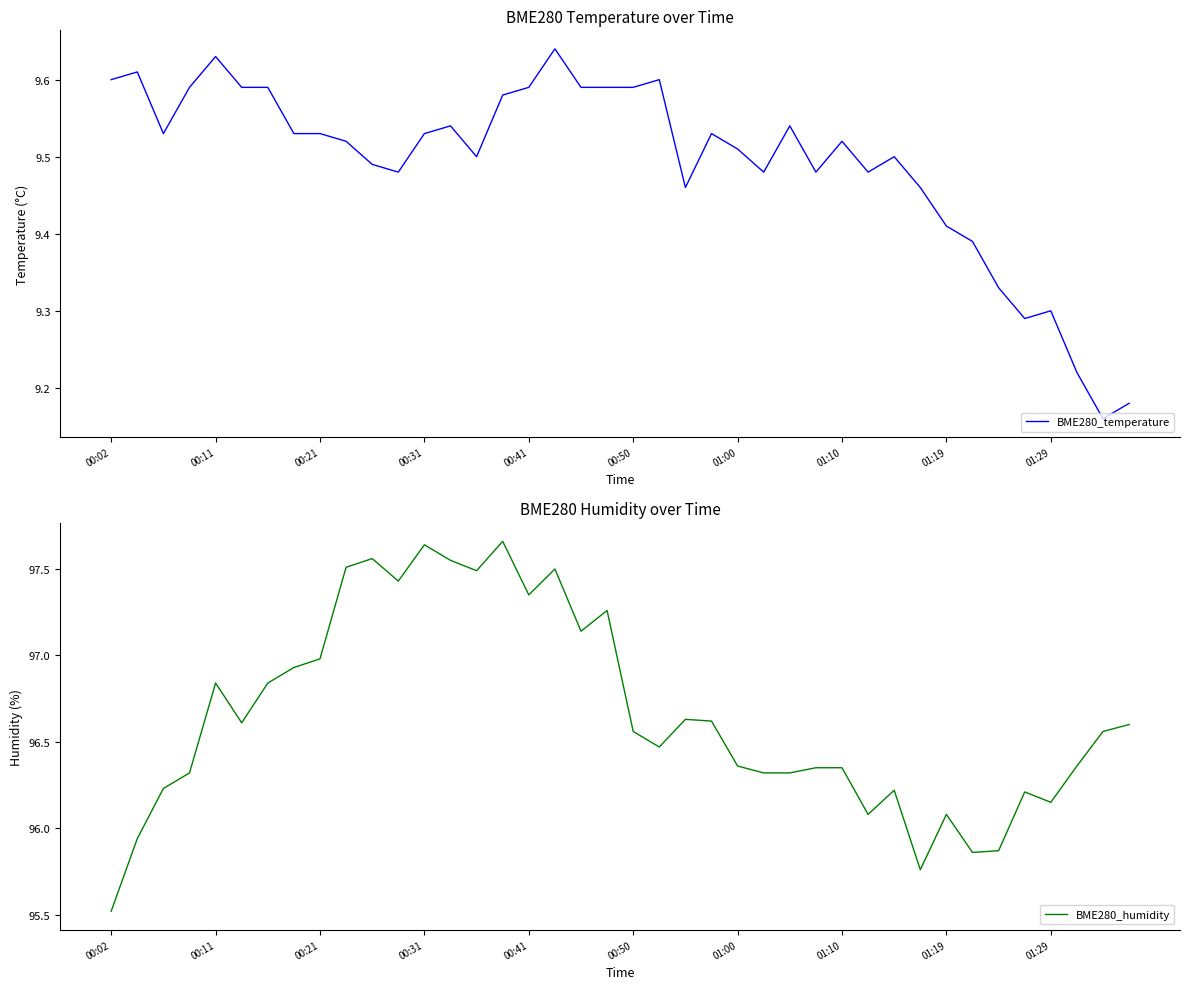

Where is BME280_temperature nearest to the value 9?

38